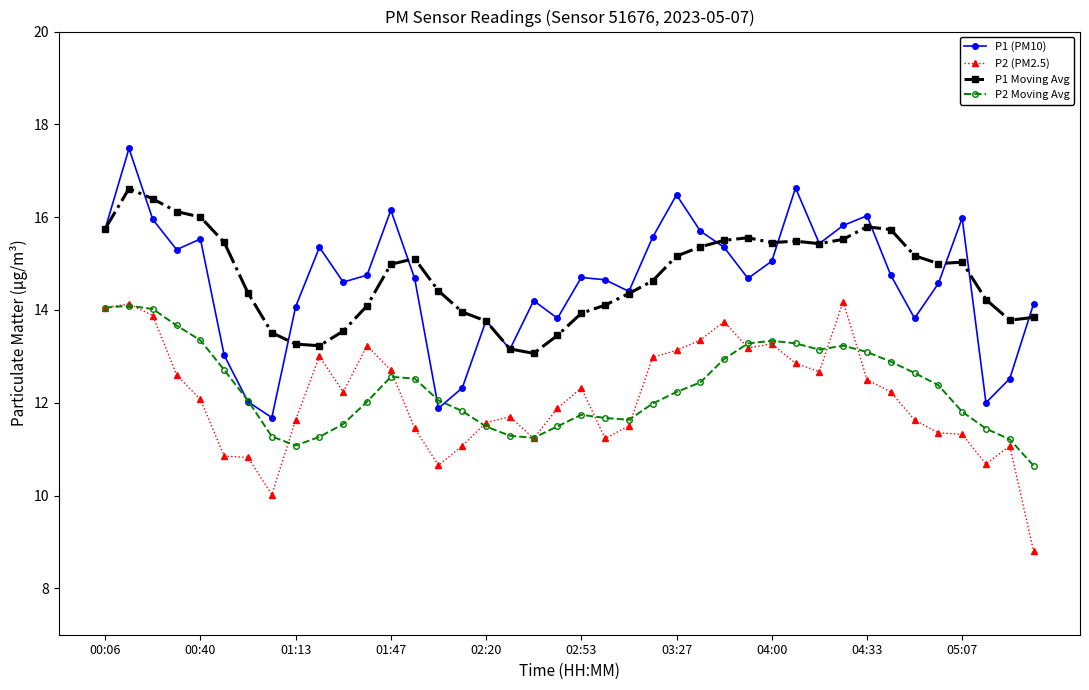

What is the highest value of the P1 (PM10) series?

17.5